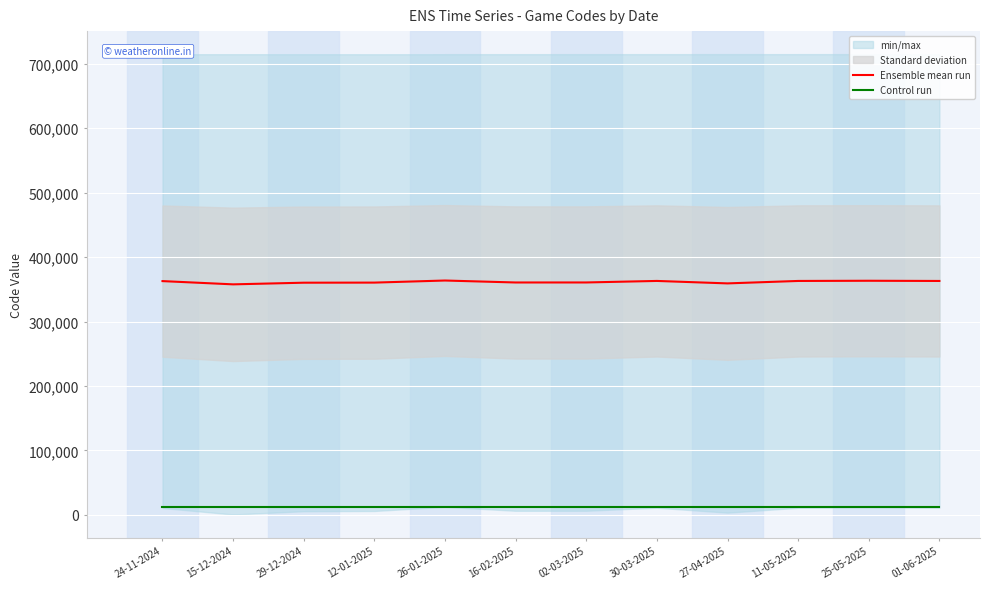

List the series in order of their overall mean, lowest first.

Control run, Ensemble mean run